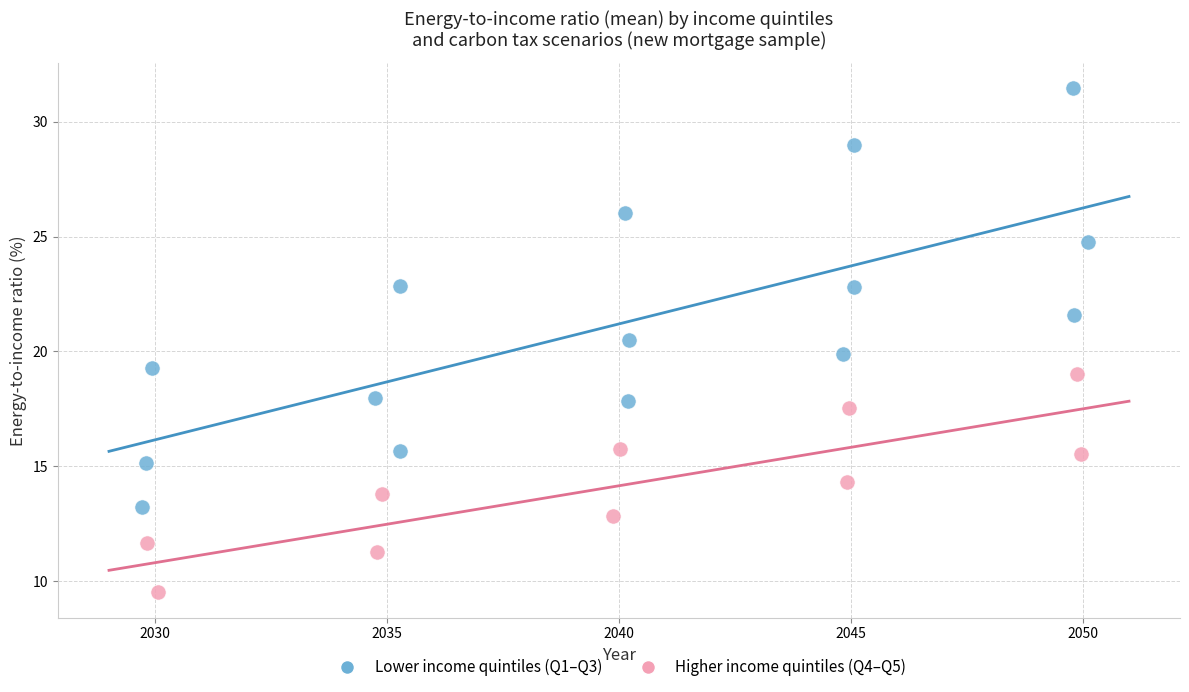

Which series has the widest spread of Y values?

Lower income quintiles (Q1–Q3)